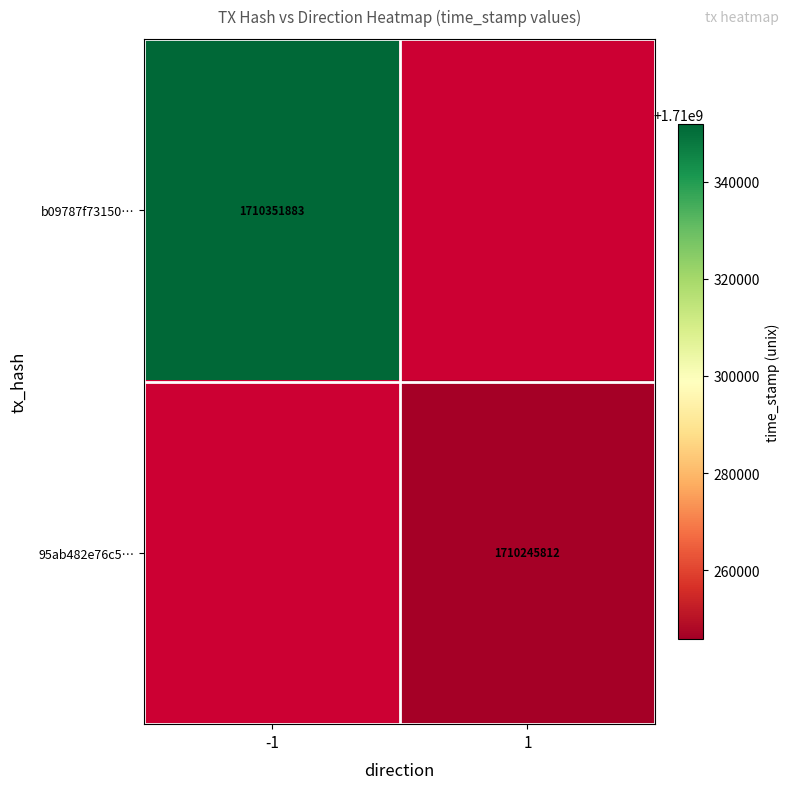

True or false: b09787f73150… has a value of 2675313871 at -1.

False